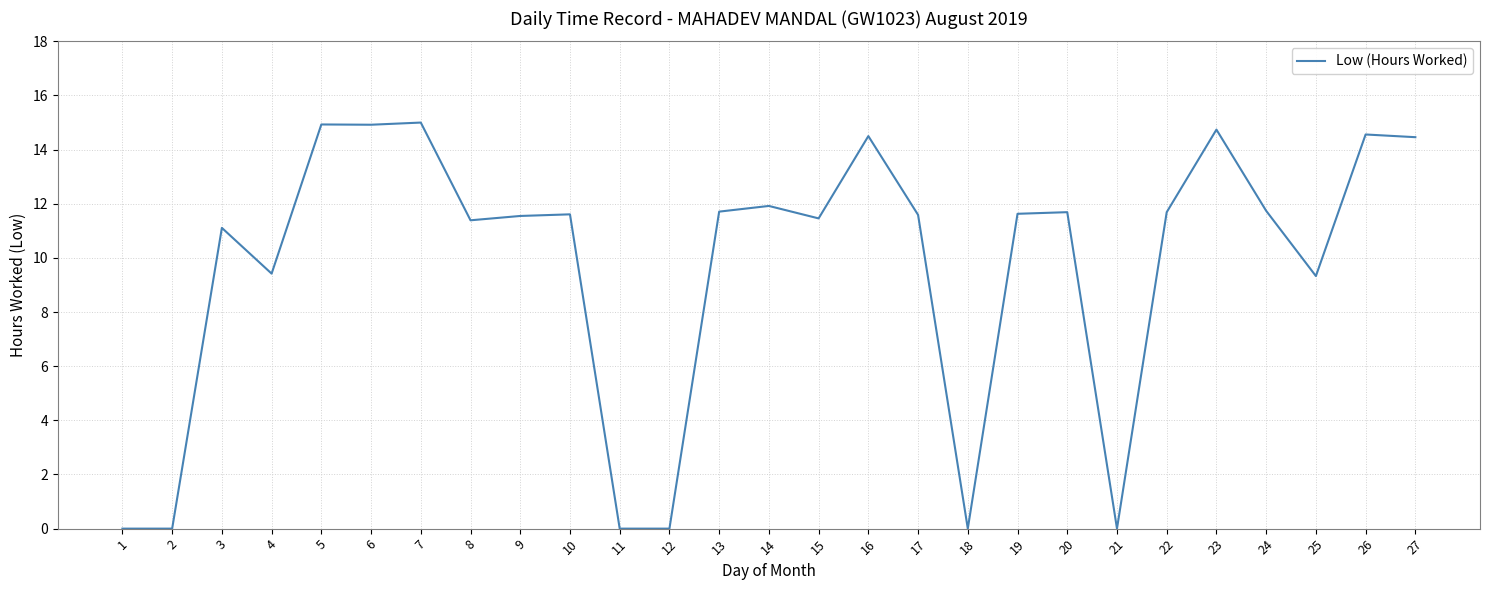

True or false: the data has more than 1 interior local peaks.

True